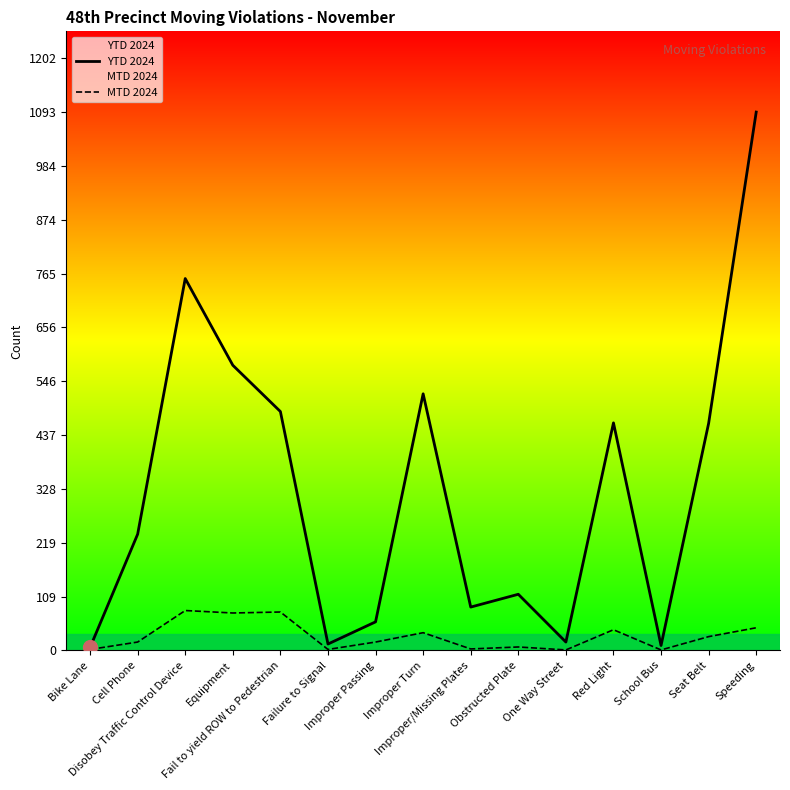

List the labels in order of YTD 2024 value, largest first.

Speeding, Disobey Traffic Control Device, Equipment, Improper Turn, Fail to yield ROW to Pedestrian, Red Light, Seat Belt, Cell Phone, Obstructed Plate, Improper/Missing Plates, Improper Passing, One Way Street, Failure to Signal, School Bus, Bike Lane